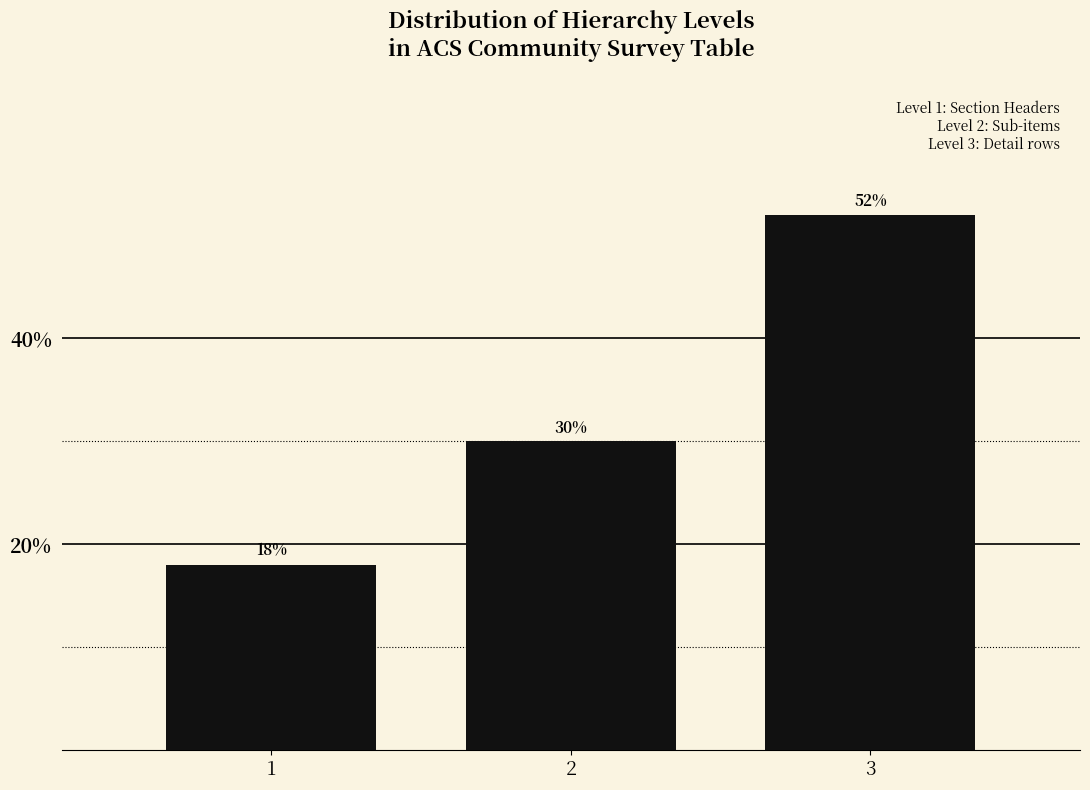

Reading left to right, what are all the values shown in this chart?

1=18	2=30	3=52